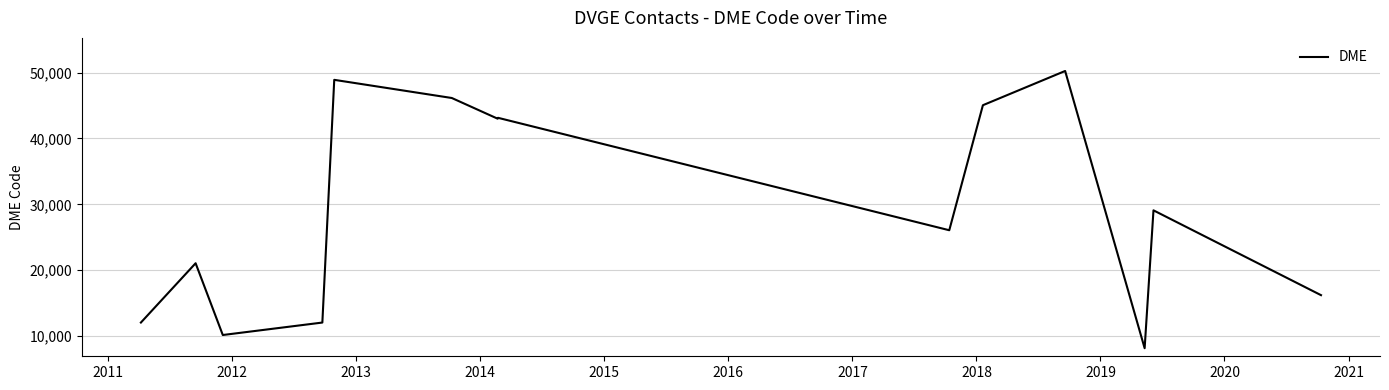

What is the smallest value displayed?

8138